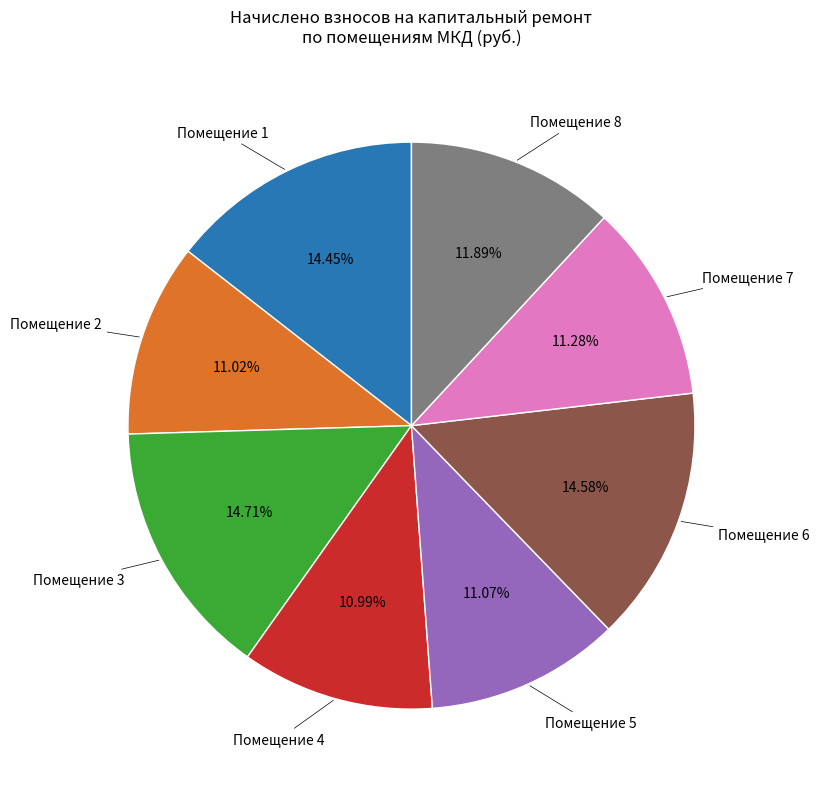

Count the number of slices in the pie.

8